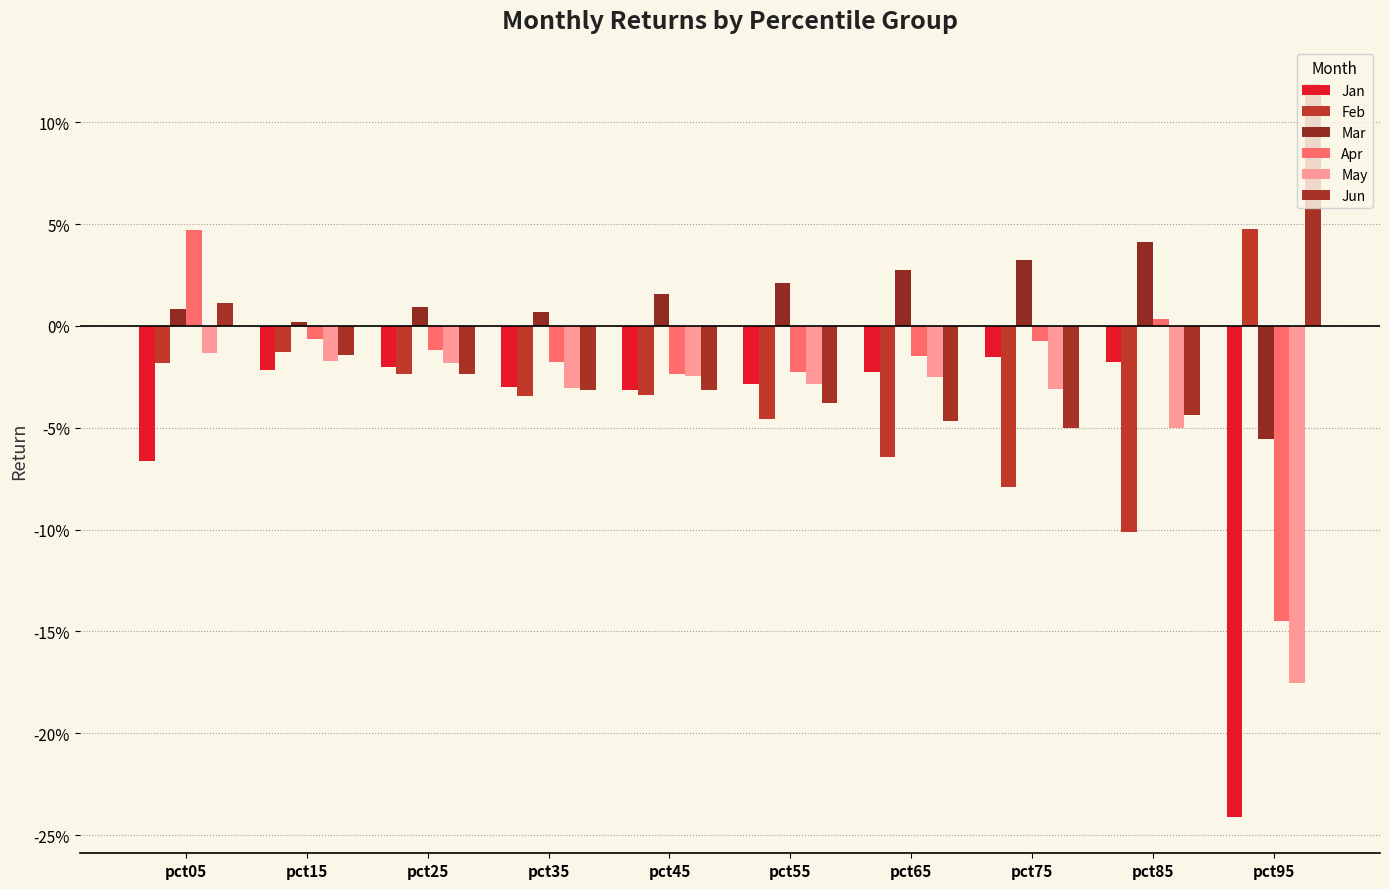

What is the greatest value displayed?

0.1